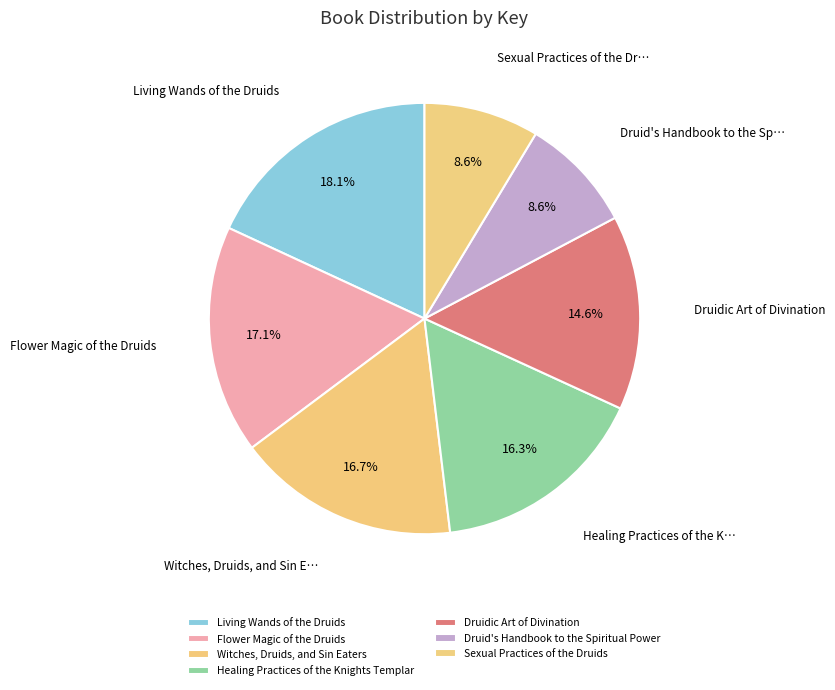

The Living Wands of the Druids slice represents 26% of the pie. True or false?

False